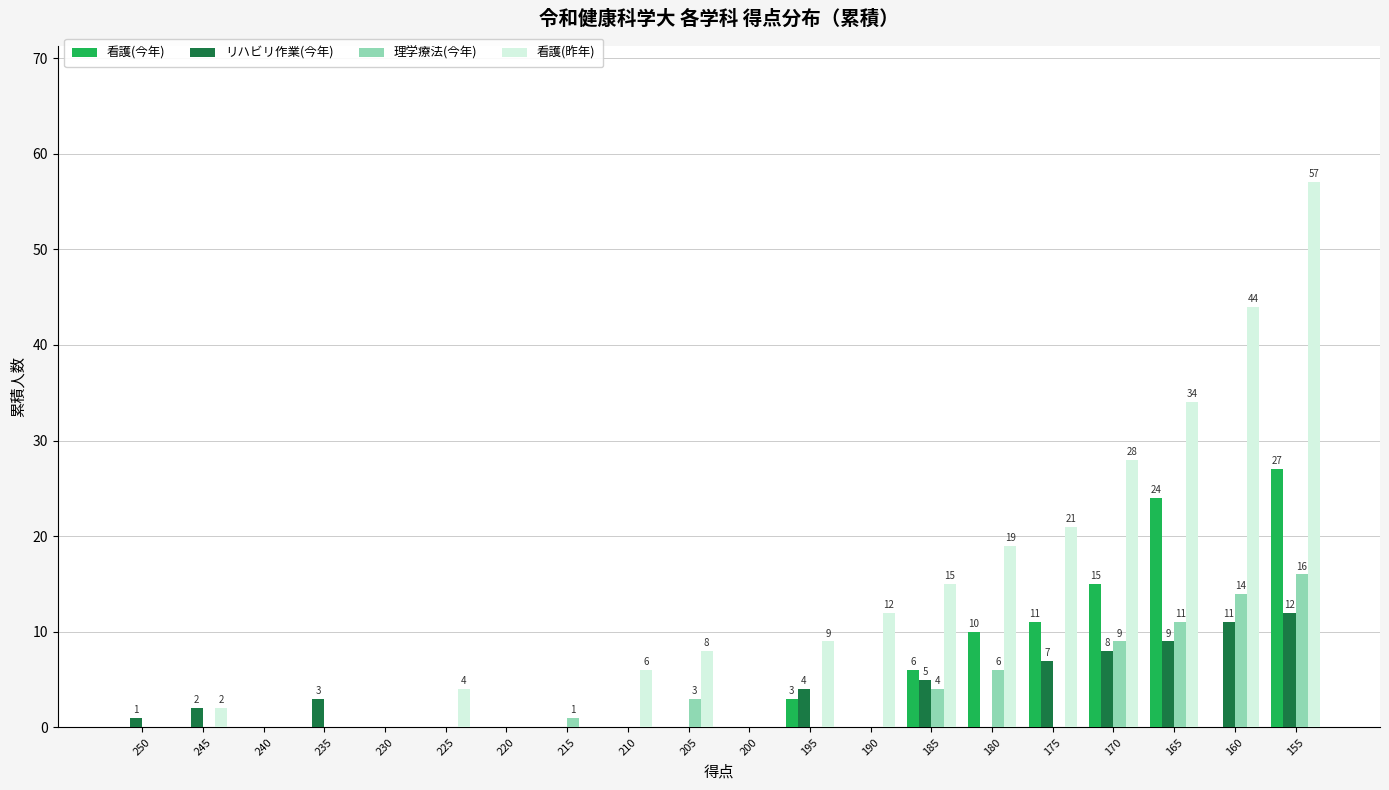

Reading left to right, extract all data points from this chart.

看護(今年): 0	0	0	0	0	0	0	0	0	0	0	3	0	6	10	11	15	24	0	27
リハビリ作業(今年): 1	2	0	3	0	0	0	0	0	0	0	4	0	5	0	7	8	9	11	12
理学療法(今年): 0	0	0	0	0	0	0	1	0	3	0	0	0	4	6	0	9	11	14	16
看護(昨年): 0	2	0	0	0	4	0	0	6	8	0	9	12	15	19	21	28	34	44	57